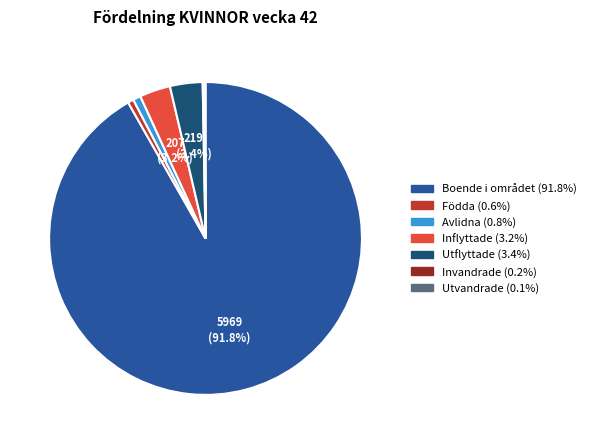

To the nearest percent, what is the average slice percentage?

14%